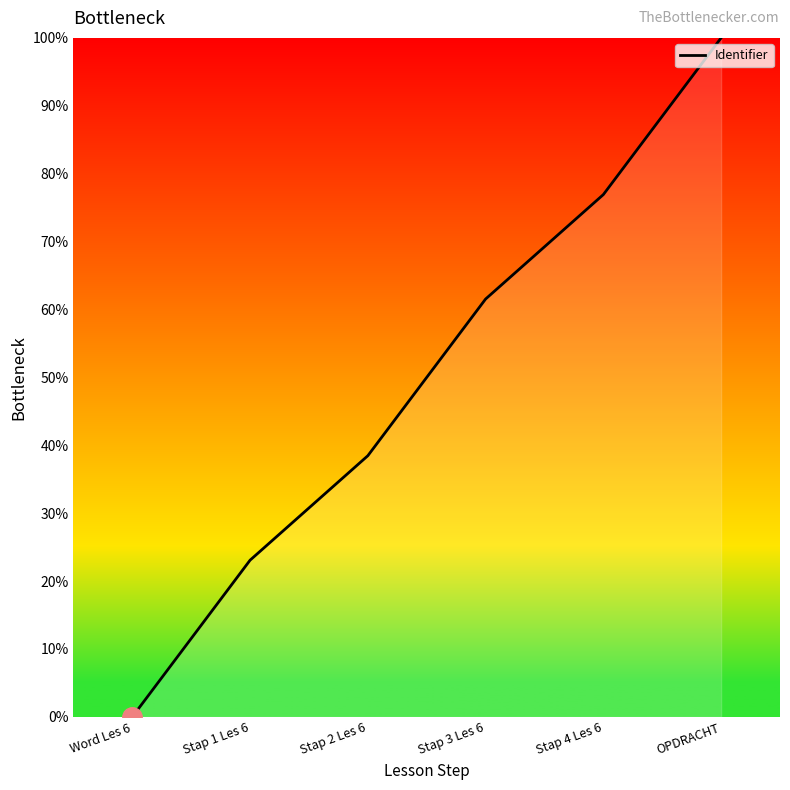

What position from the left is OPDRACHT?

6